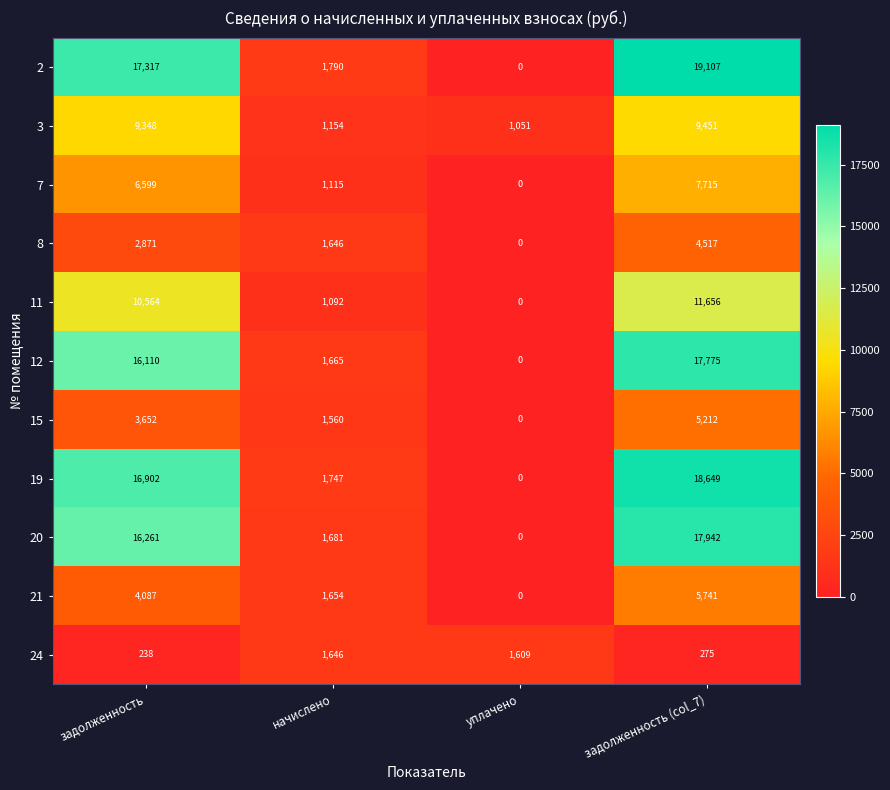

Rank the categories by 12 value from lowest to highest.

уплачено, начислено, задолженность, задолженность (col_7)